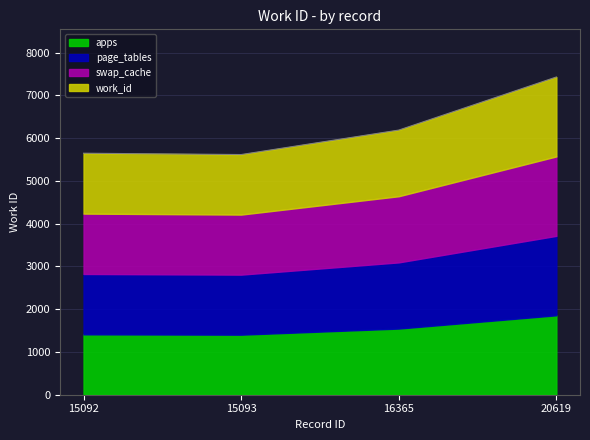

Which has a higher value, 16365 or 20619?

20619